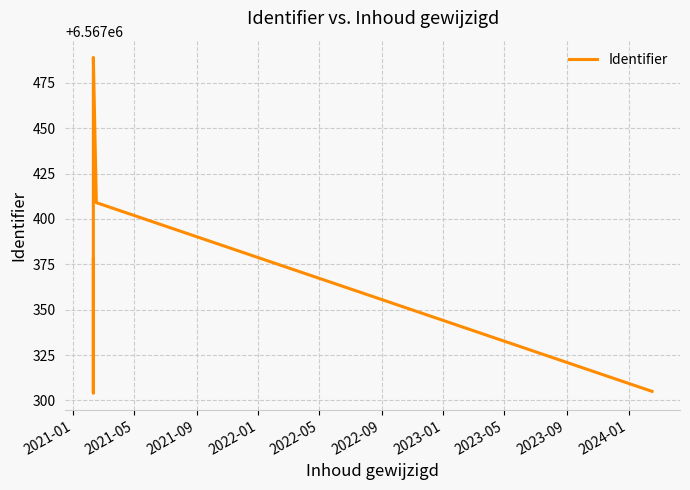

What is the greatest value displayed?

6567489